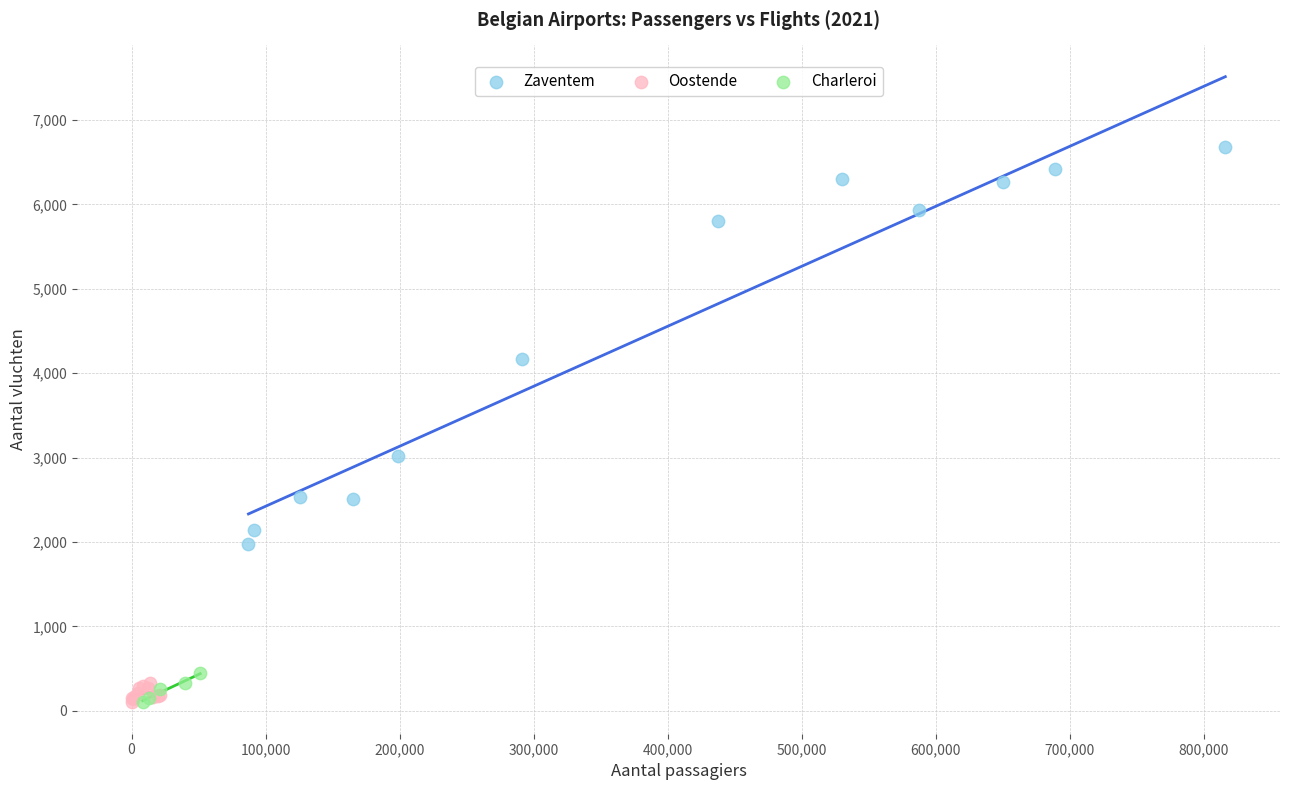

Which series has the largest Y range (max minus min)?

Zaventem